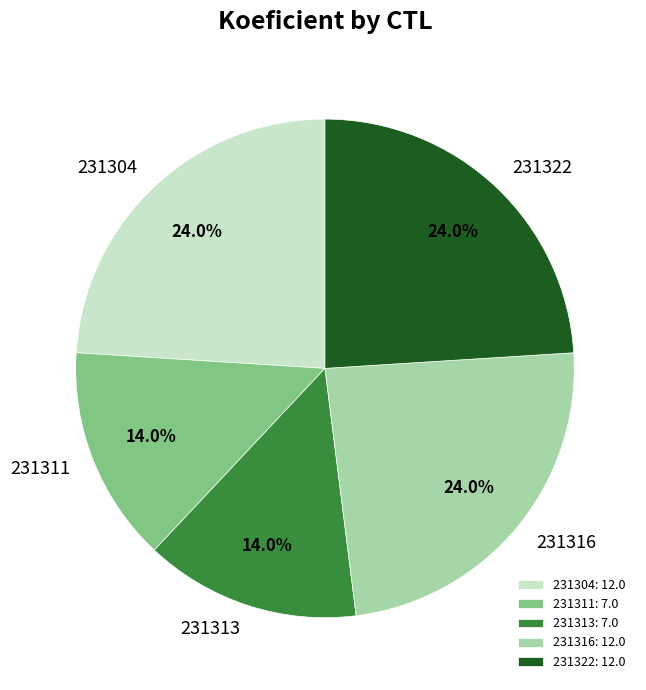

Does 231322 represent more than half of the total?

No